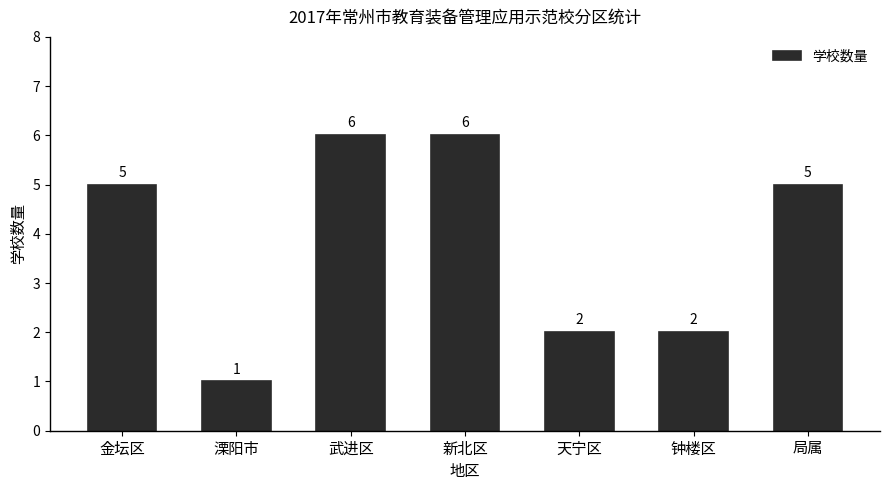

Reading right to left, what are all the values shown in this chart?

局属=5	钟楼区=2	天宁区=2	新北区=6	武进区=6	溧阳市=1	金坛区=5